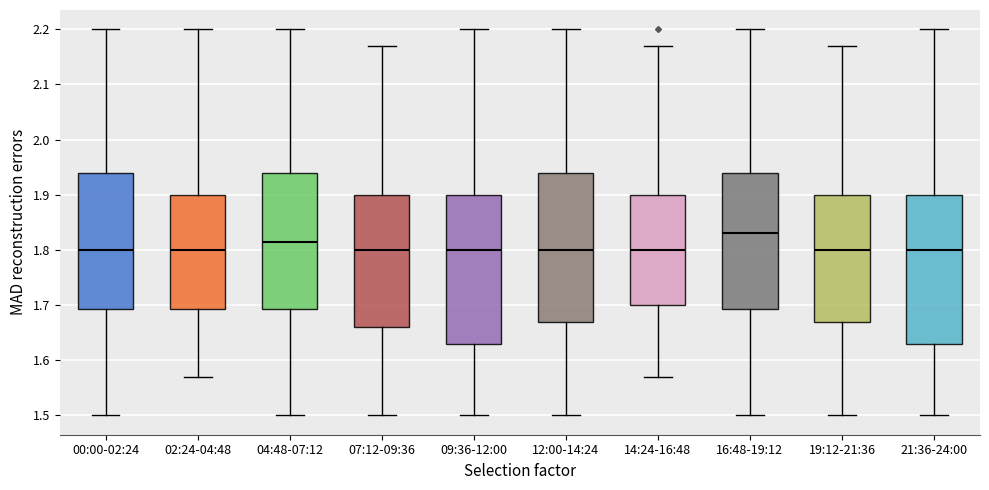

Reading left to right, transcribe this box plot: for each box, give where its median line is, the range the box spans, and where its two whiskers end, as read against the y-axis. The values are not printed on the chart, so give them approximately, as read against the axis.

00:00-02:24: median 1.80, box 1.69 to 1.94, whiskers 1.50 to 2.20
02:24-04:48: median 1.80, box 1.69 to 1.90, whiskers 1.57 to 2.20
04:48-07:12: median 1.82, box 1.69 to 1.94, whiskers 1.50 to 2.20
07:12-09:36: median 1.80, box 1.66 to 1.90, whiskers 1.50 to 2.17
09:36-12:00: median 1.80, box 1.63 to 1.90, whiskers 1.50 to 2.20
12:00-14:24: median 1.80, box 1.67 to 1.94, whiskers 1.50 to 2.20
14:24-16:48: median 1.80, box 1.70 to 1.90, whiskers 1.57 to 2.17
16:48-19:12: median 1.83, box 1.69 to 1.94, whiskers 1.50 to 2.20
19:12-21:36: median 1.80, box 1.67 to 1.90, whiskers 1.50 to 2.17
21:36-24:00: median 1.80, box 1.63 to 1.90, whiskers 1.50 to 2.20